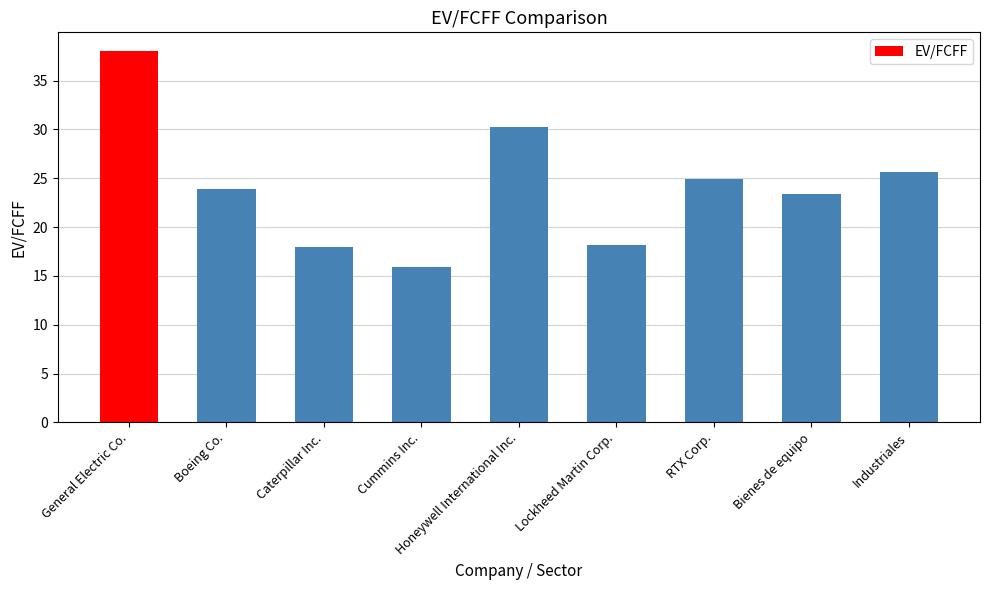

Approximately how many times larger is the value at General Electric Co. compared to Bienes de equipo?

1.6